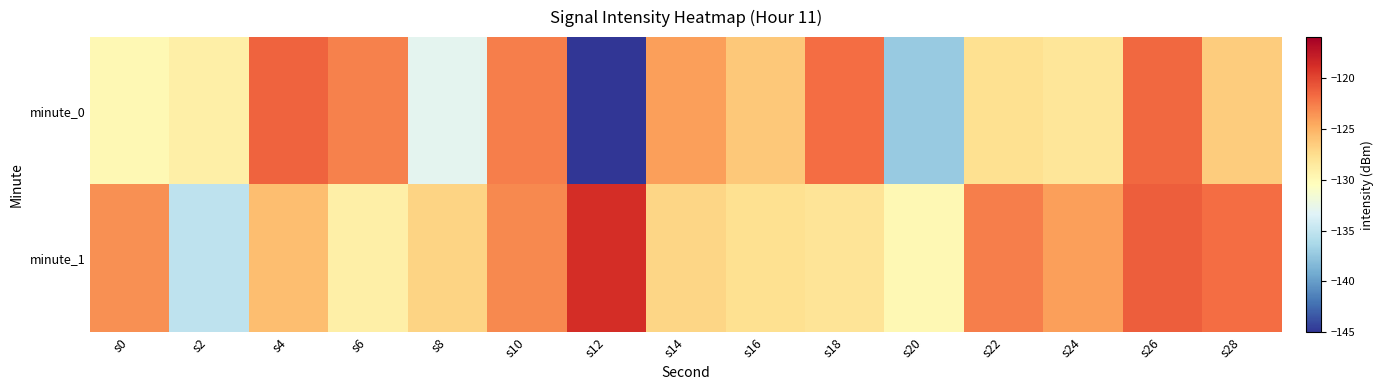

Reading right to left, transcribe all the data shown in this chart.

minute_0: s28=-126.5	s26=-121.7	s24=-128.2	s22=-127.7	s20=-137.3	s18=-121.8	s16=-126.3	s14=-124.1	s12=-145.2	s10=-122.6	s8=-133.0	s6=-122.8	s4=-121.3	s2=-129.1	s0=-129.9
minute_1: s28=-121.9	s26=-121.1	s24=-124.1	s22=-122.6	s20=-129.9	s18=-128.0	s16=-127.7	s14=-127.0	s12=-118.8	s10=-123.0	s8=-126.9	s6=-129.0	s4=-125.7	s2=-135.2	s0=-123.4